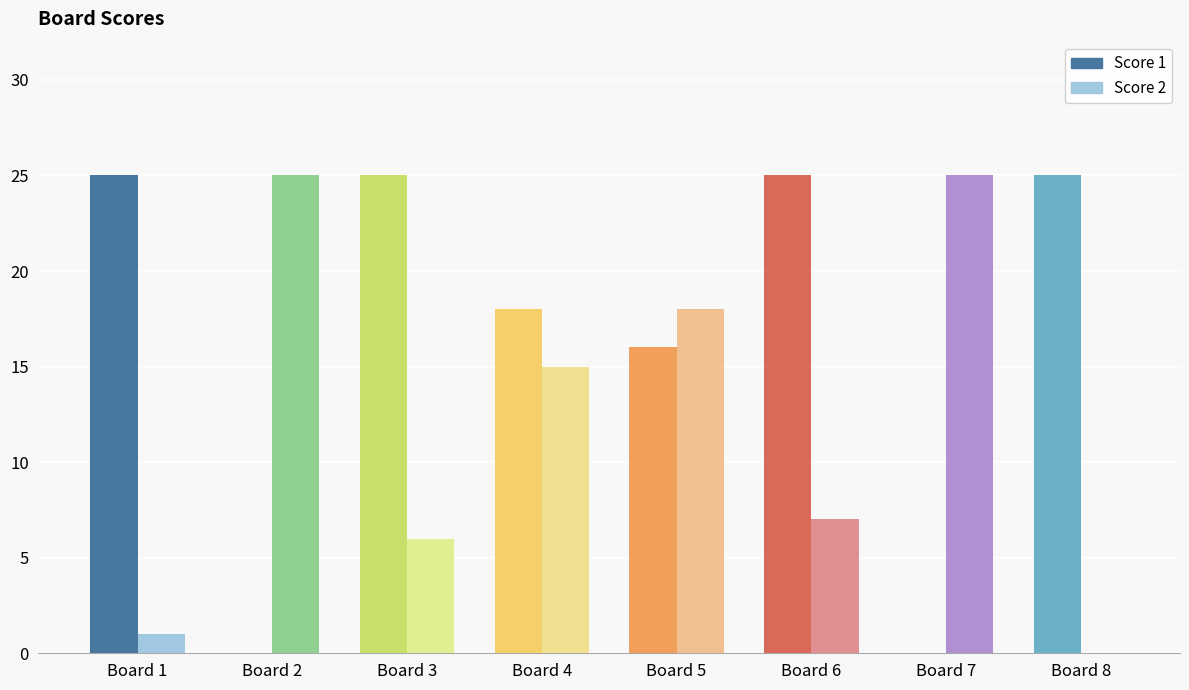

True or false: Score 2 has a value of 1 at Board 1.

True